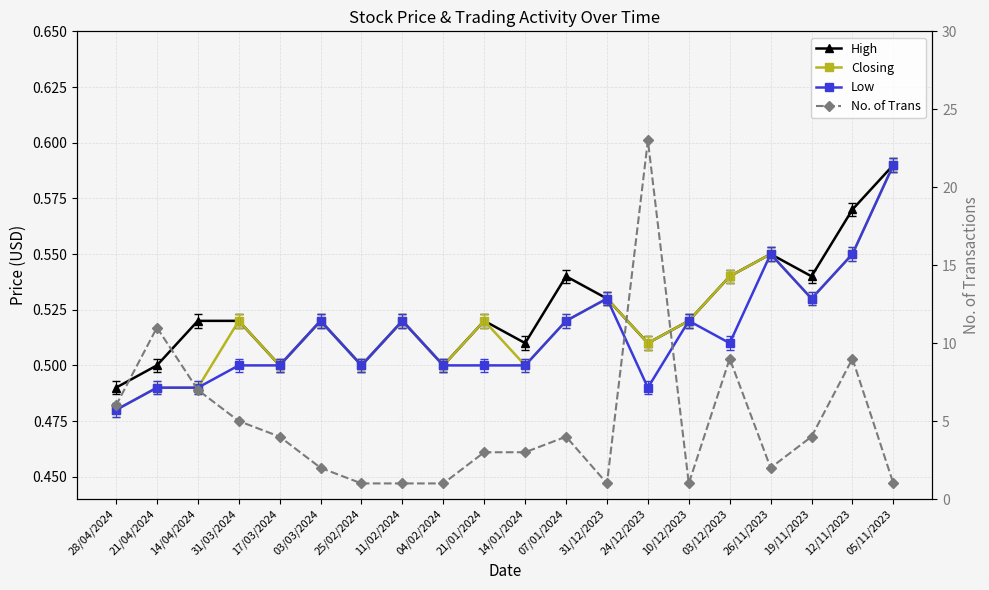

What is the label of the 20th point from the right?

28/04/2024